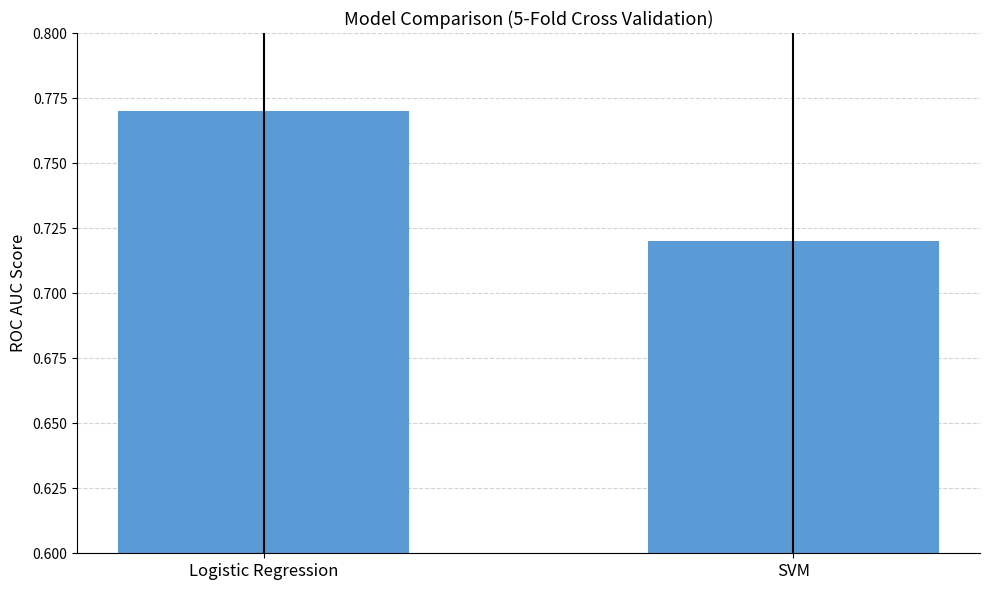

What is the label of the 1st bar from the left?

Logistic Regression